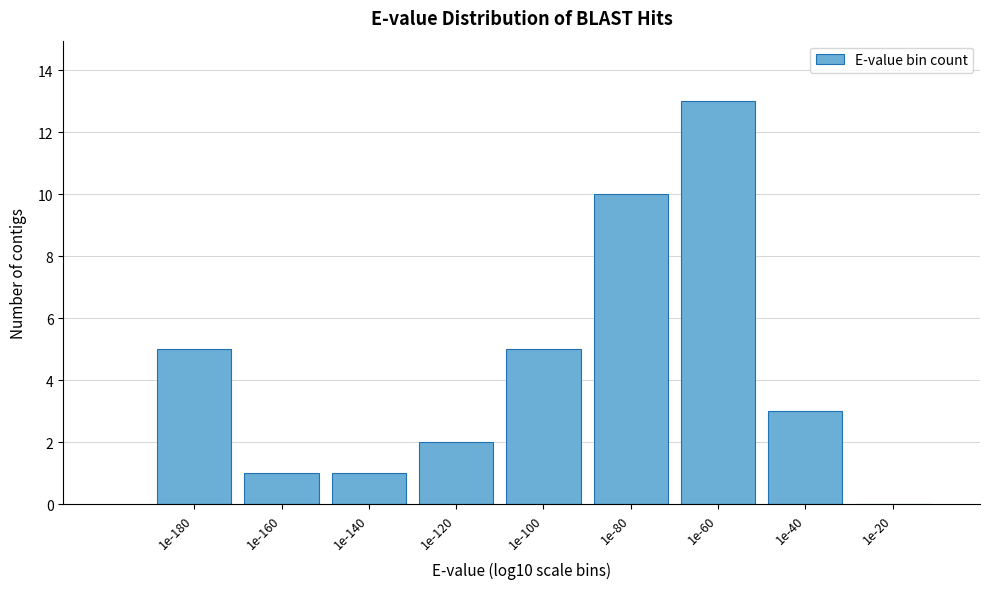

Reading right to left, extract all data points from this chart.

1e-20=0	1e-40=3	1e-60=13	1e-80=10	1e-100=5	1e-120=2	1e-140=1	1e-160=1	1e-180=5